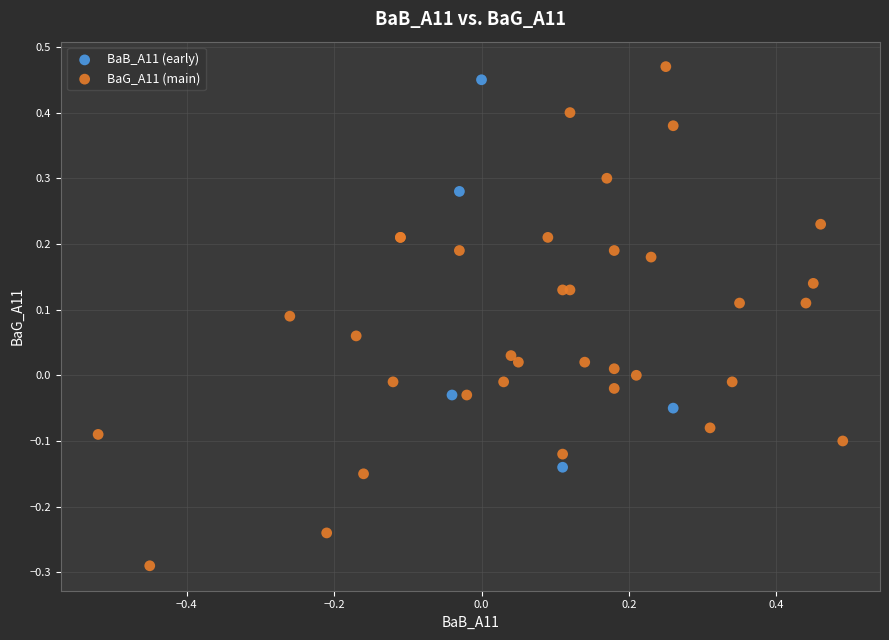

Which series reaches the minimum Y coordinate?

BaG_A11 (main)